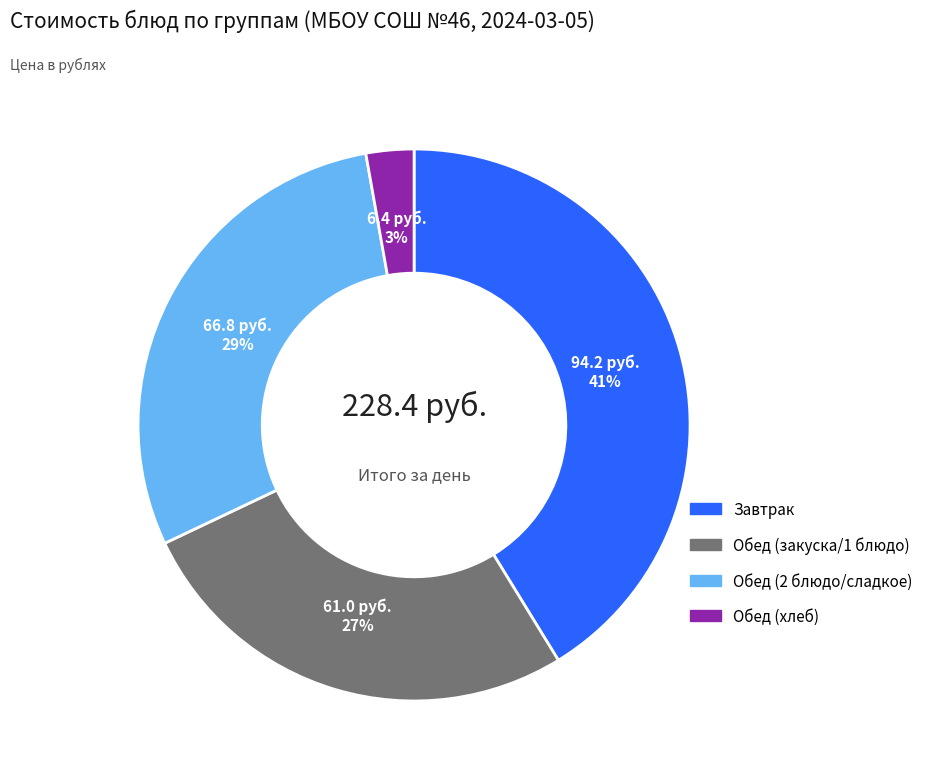

Does any single category account for the majority?

No